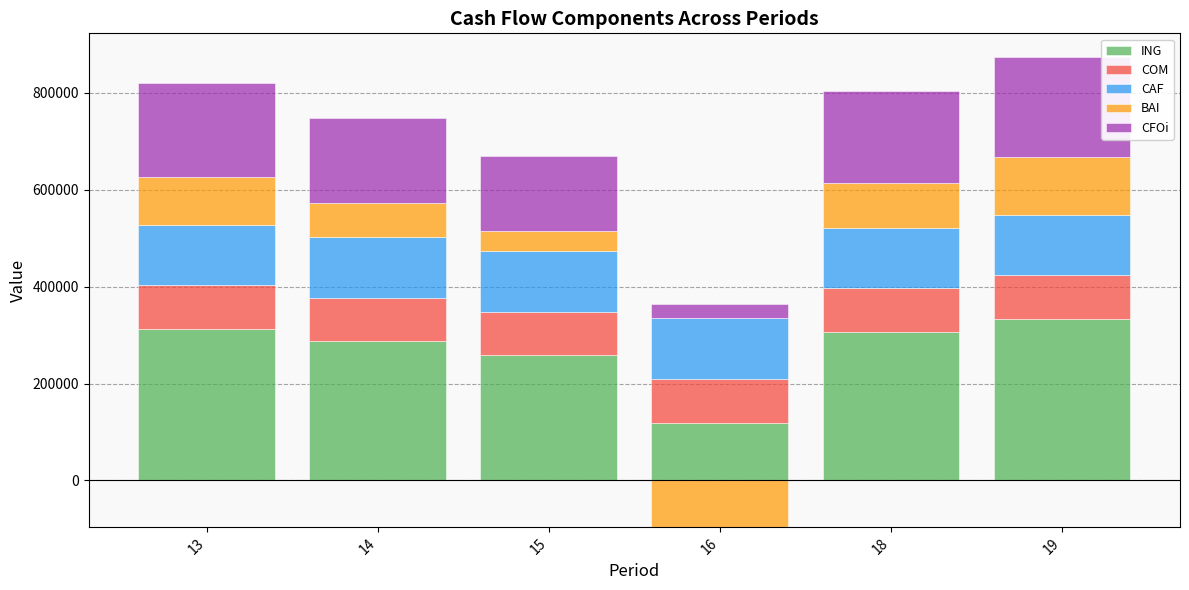

At which category does the chart reach its minimum across all series?

16